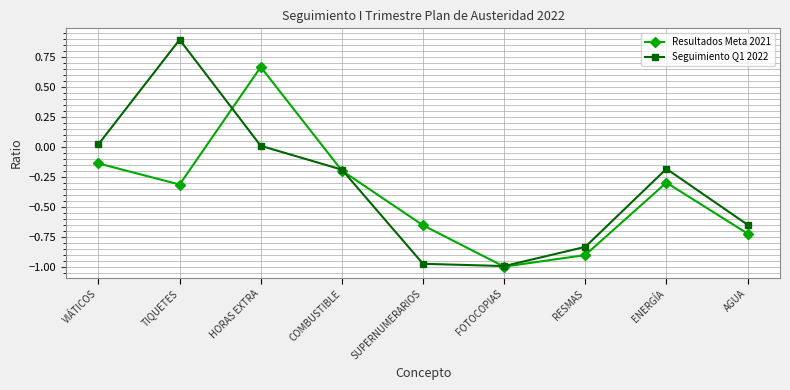

Is this an area chart (filled region under the line)?

No